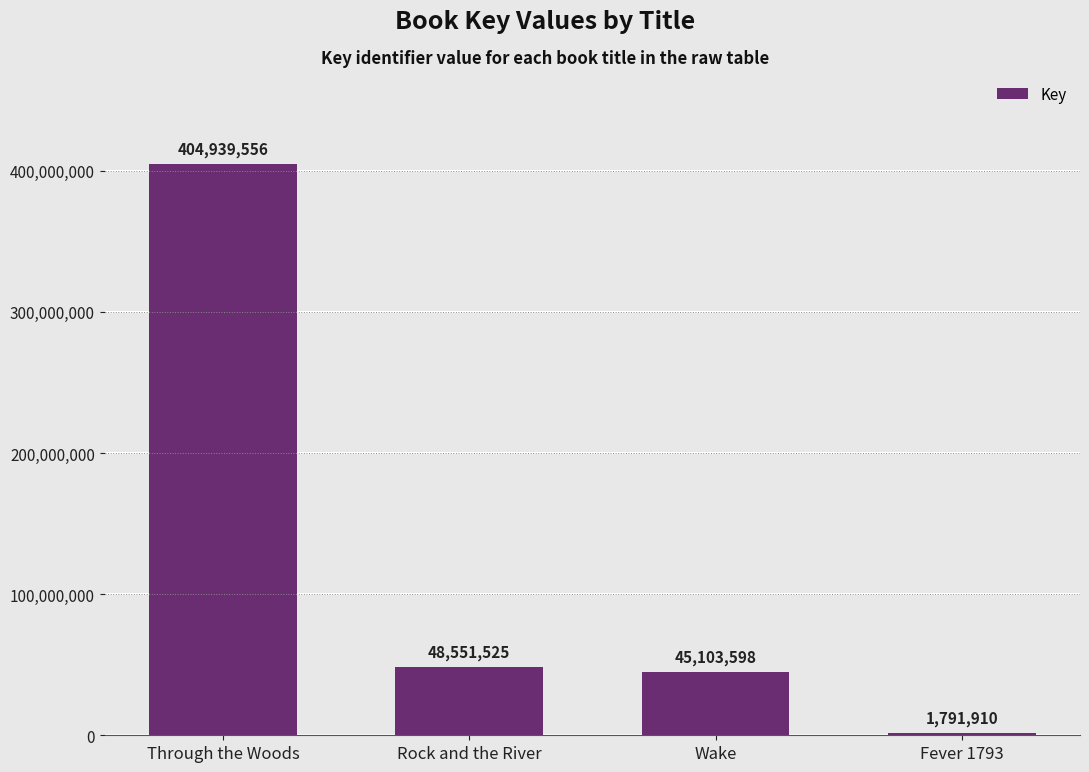

Reading left to right, transcribe all the data shown in this chart.

404939556	48551525	45103598	1791910